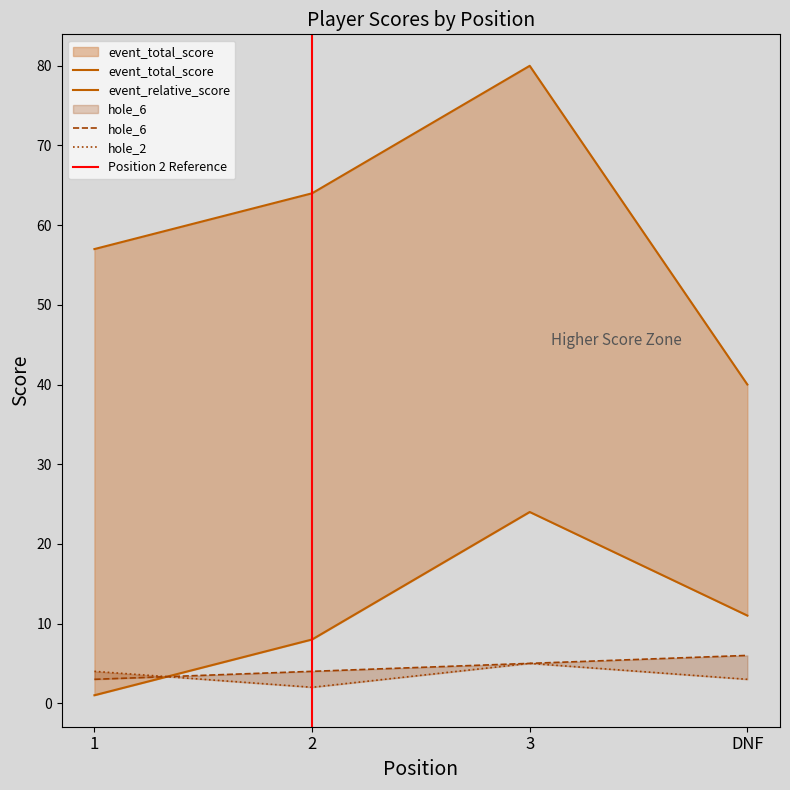

Count the number of categories in the chart.

4